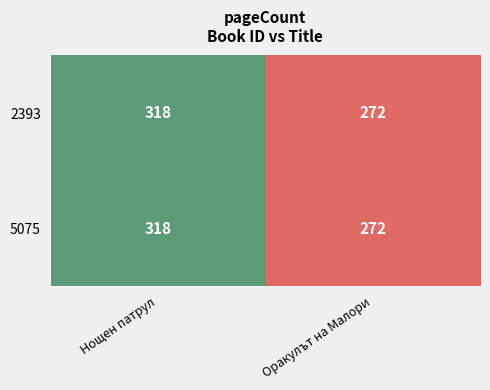

At which category is the sum across all series the highest?

Нощен патрул